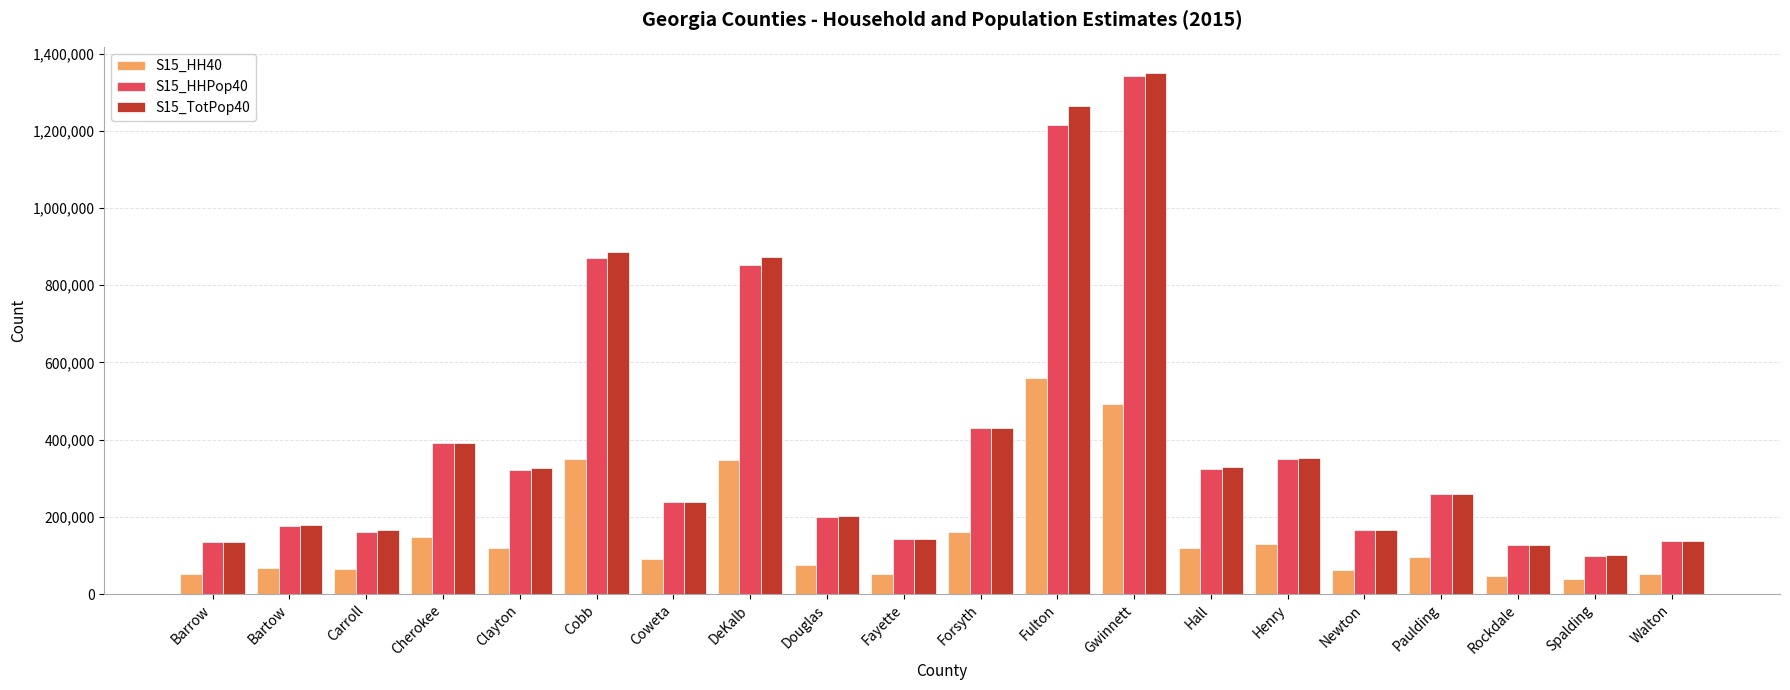

The value of S15_HH40 at Spalding is 39066. True or false?

True